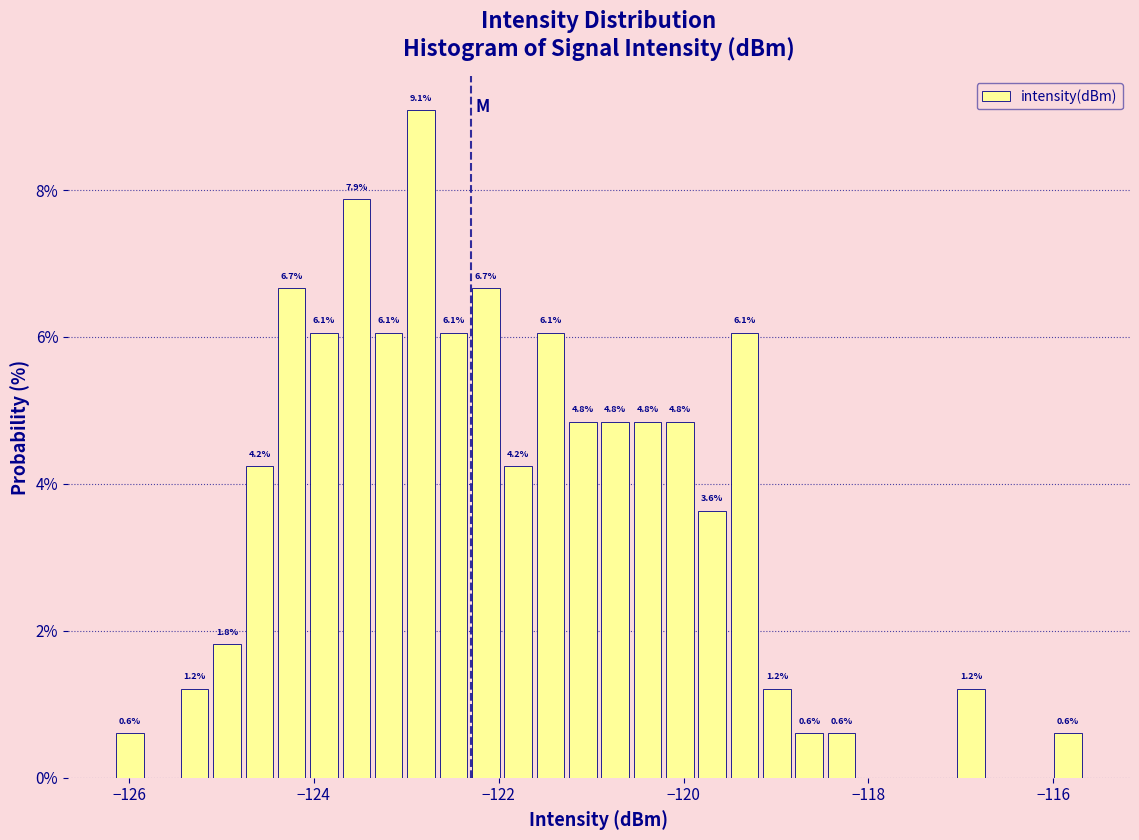

Read against the x-axis, roughly where is the centre of the tallest bar?

-122.8